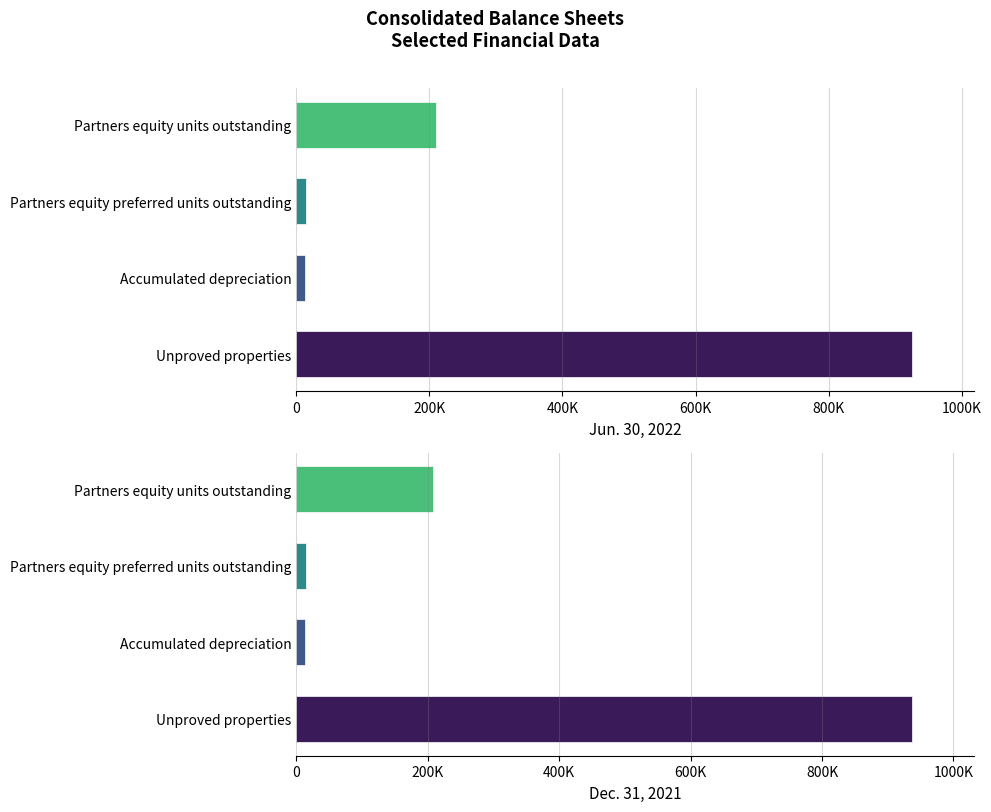

What is the difference between the maximum and second lowest values in the Dec. 31, 2021 series?

922684